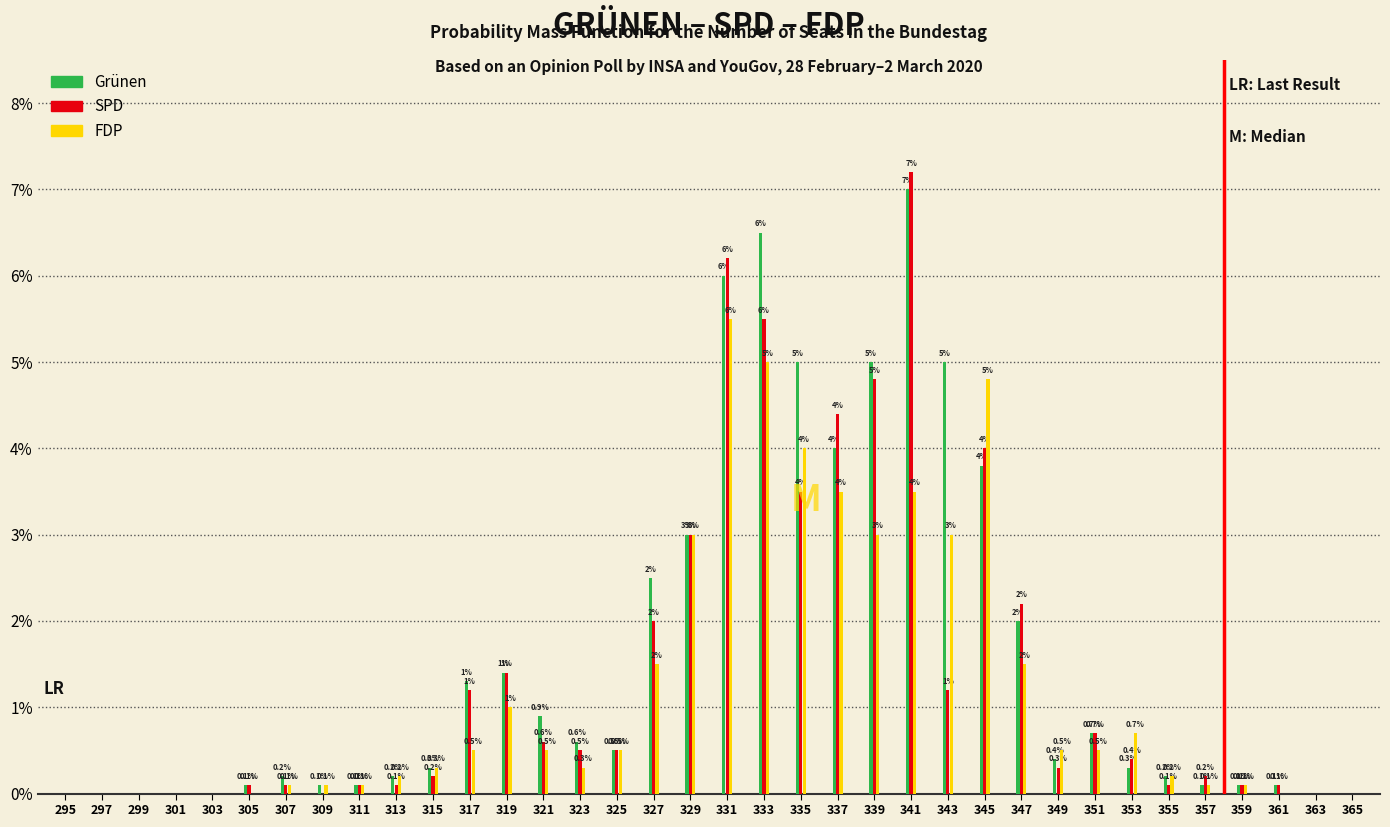

Reading left to right, extract all data points from this chart.

Grünen: 295=0.0	297=0.0	299=0.0	301=0.0	303=0.0	305=0.1	307=0.2	309=0.1	311=0.1	313=0.2	315=0.3	317=1.3	319=1.4	321=0.9	323=0.6	325=0.5	327=2.5	329=3.0	331=6.0	333=6.5	335=5.0	337=4.0	339=5.0	341=7.0	343=5.0	345=3.8	347=2.0	349=0.4	351=0.7	353=0.3	355=0.2	357=0.1	359=0.1	361=0.1	363=0.0	365=0.0
SPD: 295=0.0	297=0.0	299=0.0	301=0.0	303=0.0	305=0.1	307=0.1	309=0.0	311=0.1	313=0.1	315=0.2	317=1.2	319=1.4	321=0.6	323=0.5	325=0.5	327=2.0	329=3.0	331=6.2	333=5.5	335=3.5	337=4.4	339=4.8	341=7.2	343=1.2	345=4.0	347=2.2	349=0.3	351=0.7	353=0.4	355=0.1	357=0.2	359=0.1	361=0.1	363=0.0	365=0.0
FDP: 295=0.0	297=0.0	299=0.0	301=0.0	303=0.0	305=0.0	307=0.1	309=0.1	311=0.1	313=0.2	315=0.3	317=0.5	319=1.0	321=0.5	323=0.3	325=0.5	327=1.5	329=3.0	331=5.5	333=5.0	335=4.0	337=3.5	339=3.0	341=3.5	343=3.0	345=4.8	347=1.5	349=0.5	351=0.5	353=0.7	355=0.2	357=0.1	359=0.1	361=0.0	363=0.0	365=0.0